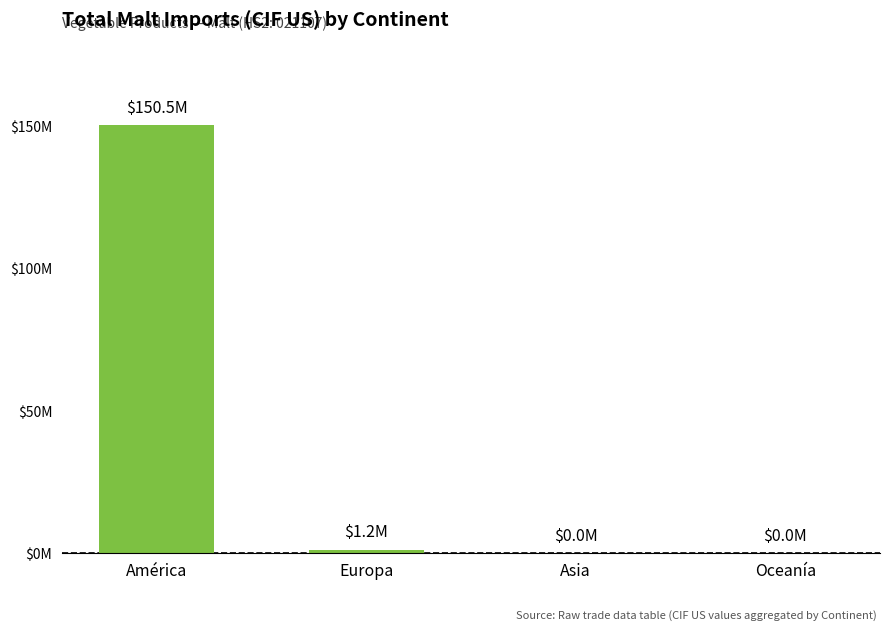

At which category does the chart reach its minimum across all series?

Oceanía